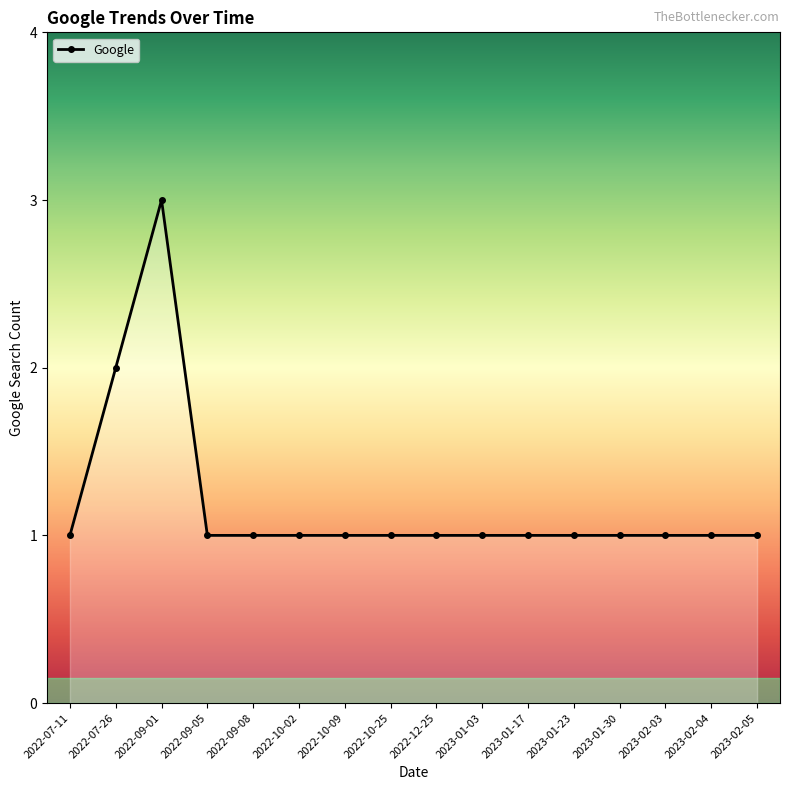

What is the label of the 11th point from the left?

2023-01-17